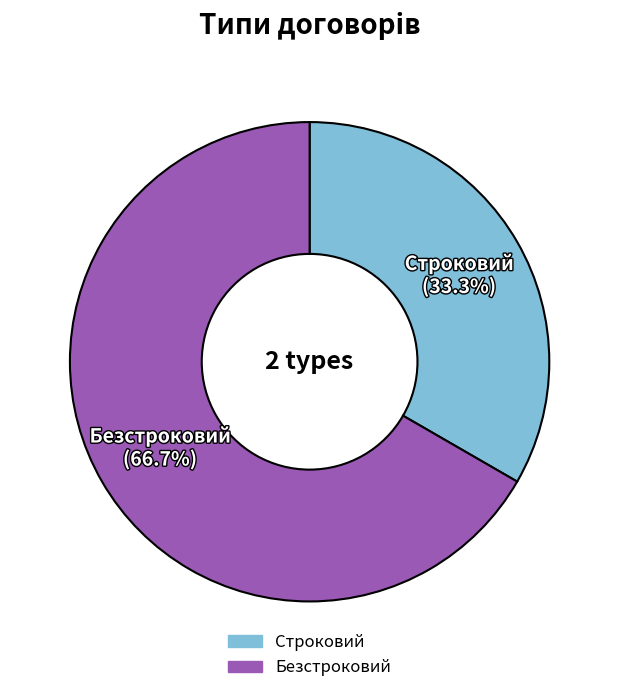

To the nearest percent, what is the difference between the largest and smallest slice percentages?

33%